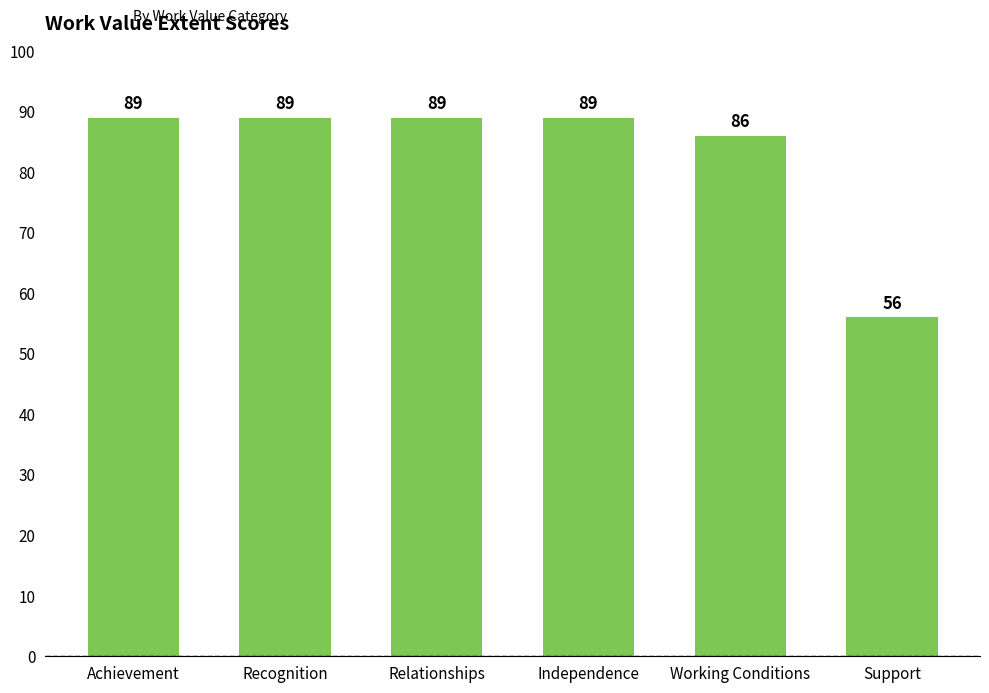

What is the sum of the values at Working Conditions and Independence?

175